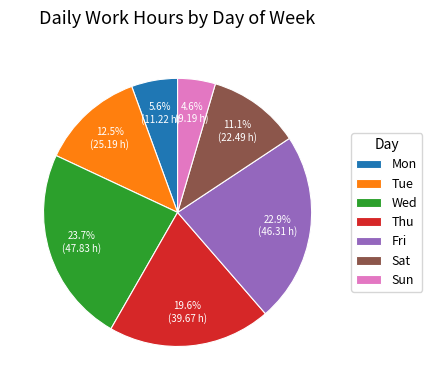

Does Mon represent more than half of the total?

No